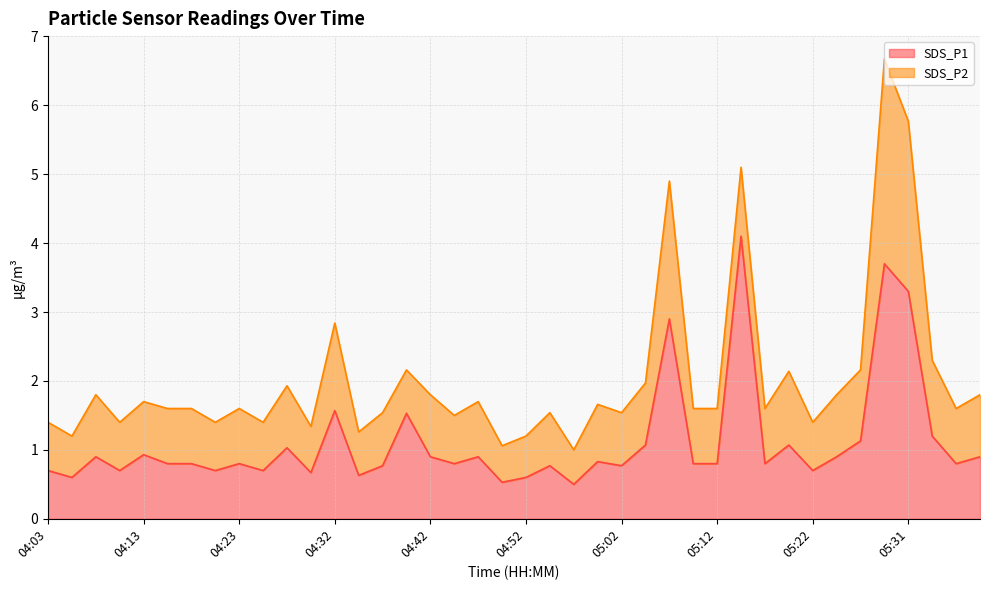

True or false: the data shows 0.3 at 04:50.

False